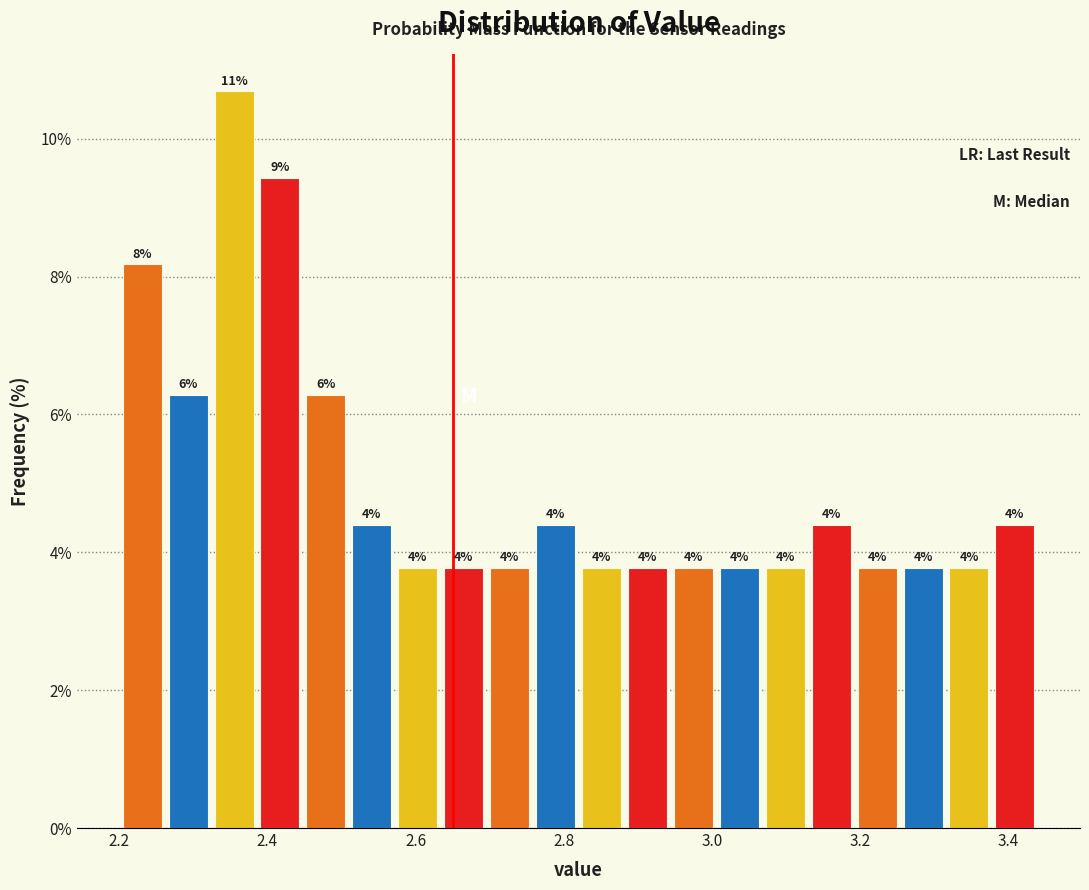

Read against the x-axis, roughly where is the centre of the tallest bar?

2.36